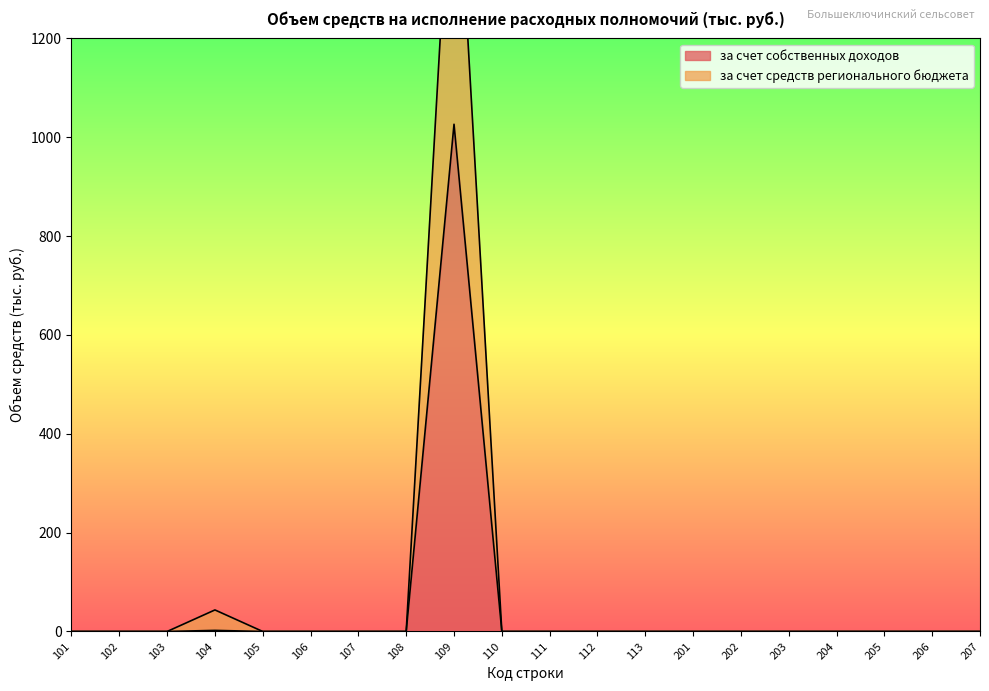

List the series in order of their peak value, lowest first.

за счет собственных доходов, за счет средств регионального бюджета